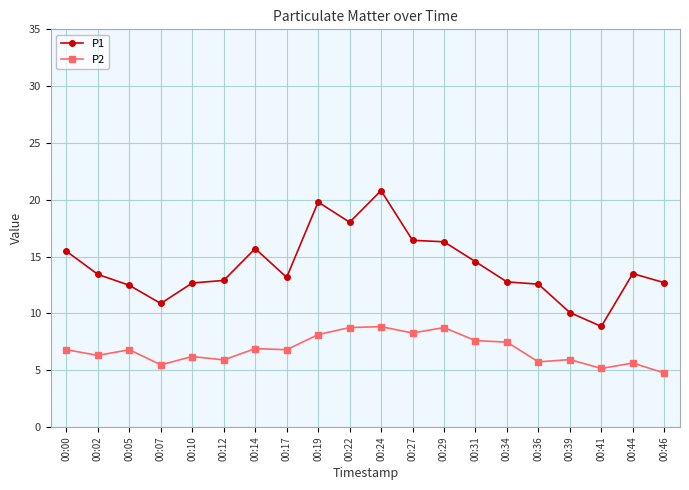

Which series has the largest range (max minus min)?

P1